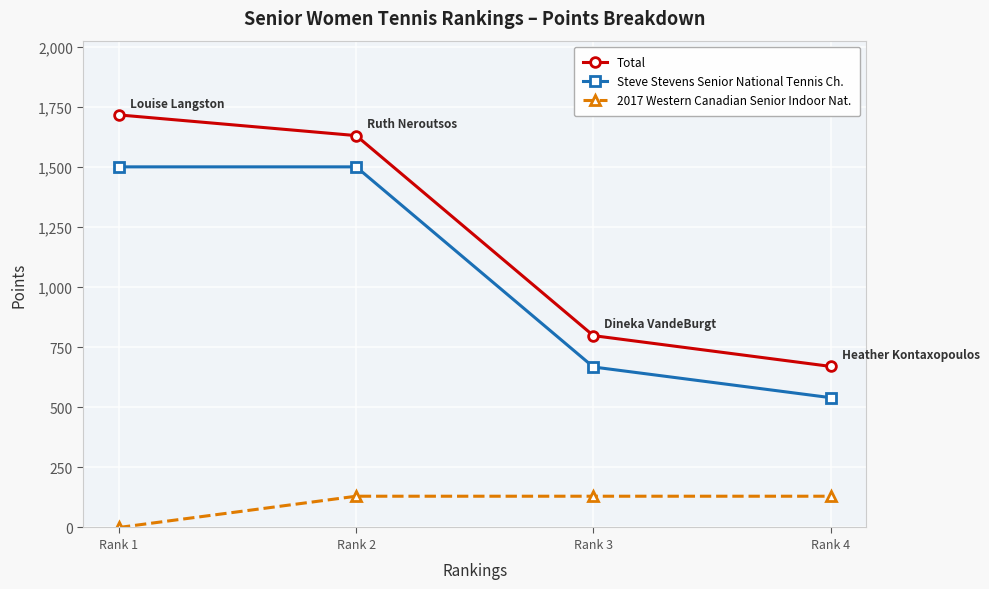

What is the spread (max minus min) of values at Rank 4?

540.0